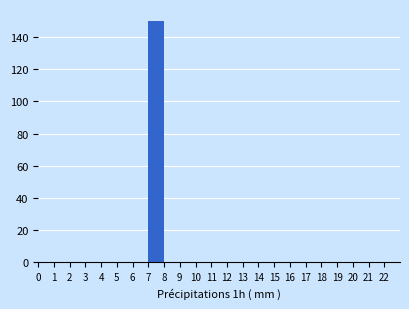

What is the height of the bar covering 7 to 8 on the x-axis? The values are not printed on the chart, so give them approximately, as read against the axis.

150